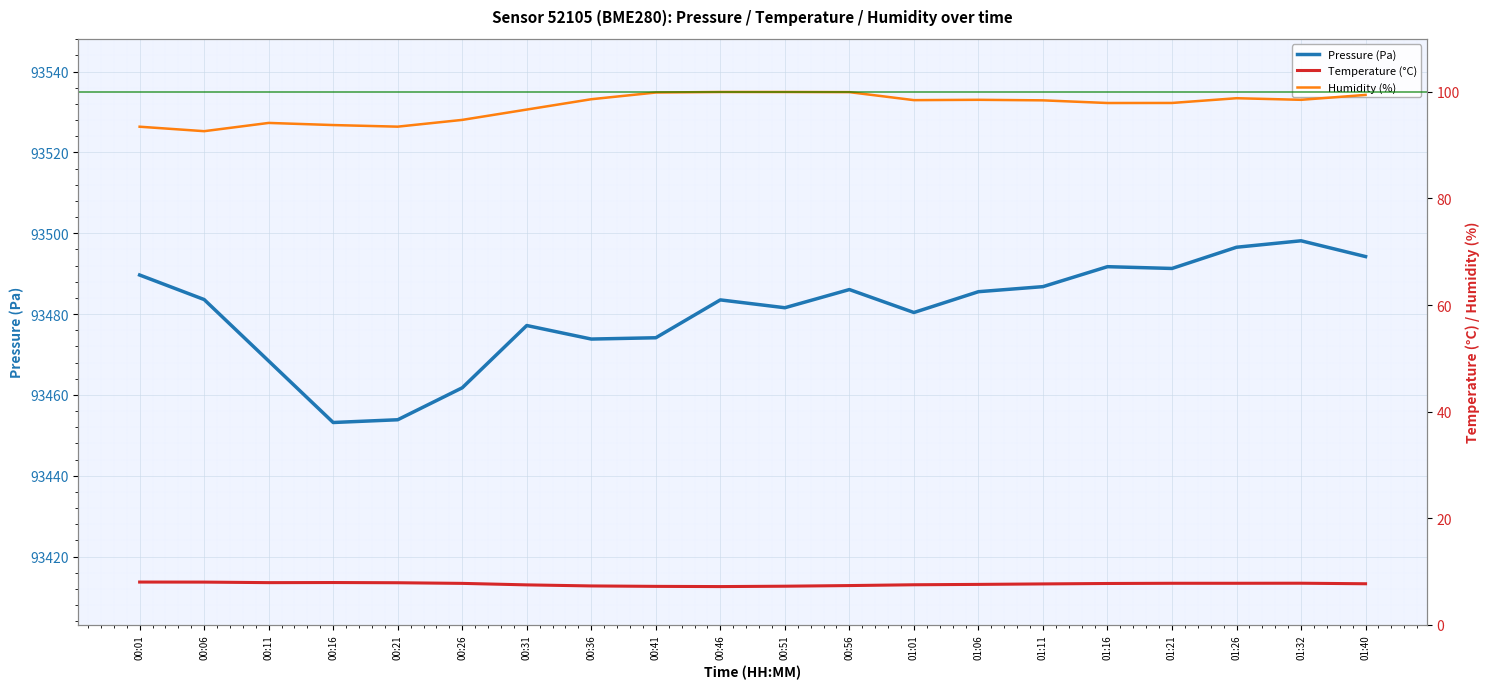

The value of pressure at 00:46 is 93483.5. True or false?

True